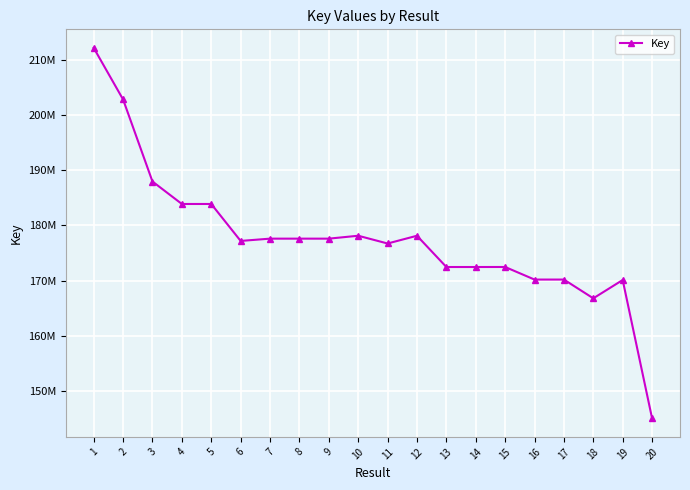

Approximately how many times larger is the value at 19 compared to 6?

1.0